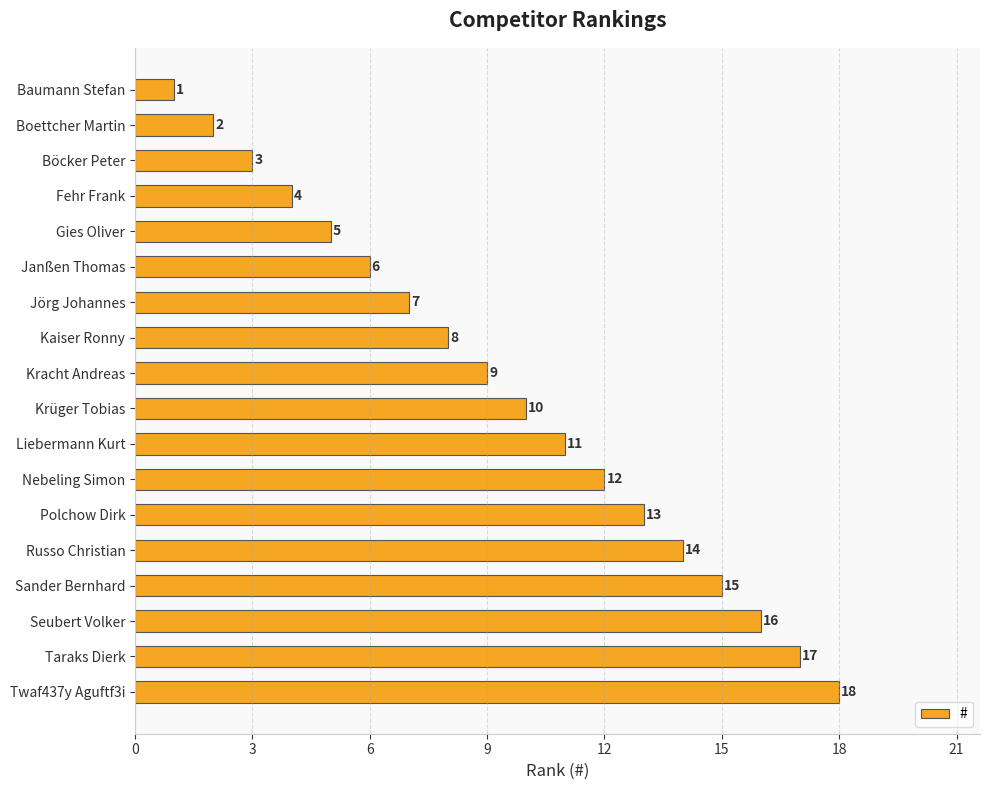

Is it true that the value at Taraks Dierk is 29?

False